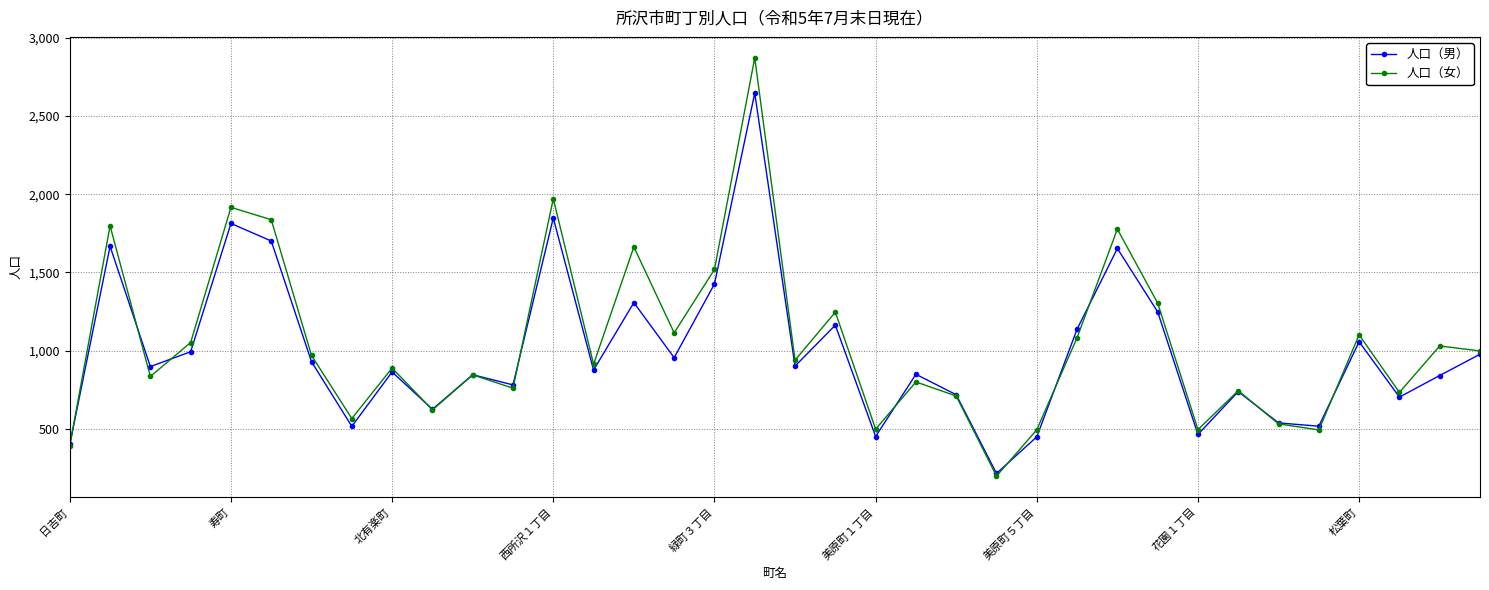

True or false: 人口（女） has more than 0 interior local peaks.

True